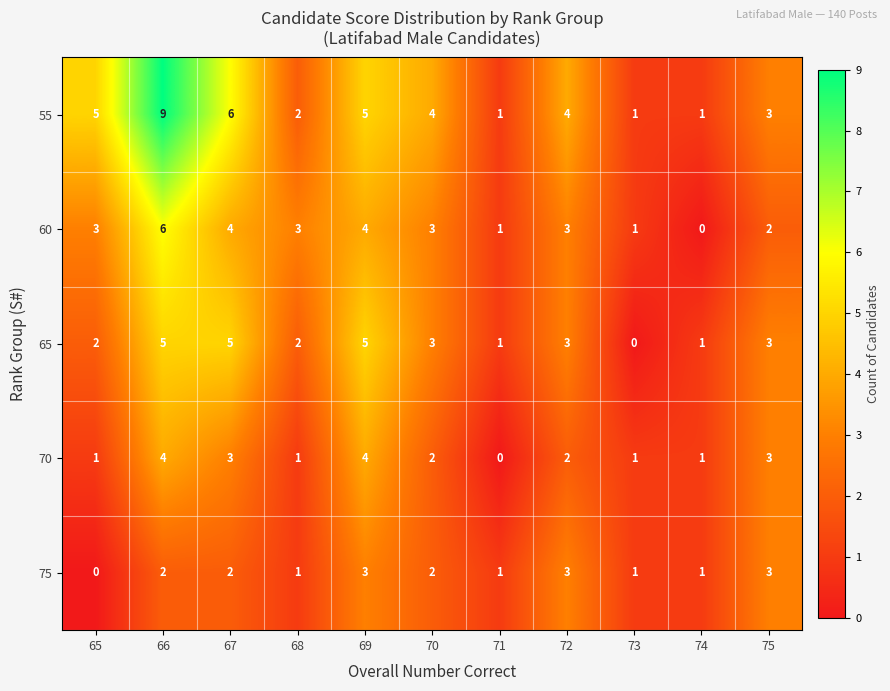

What is the difference between the highest and lowest values at 71?

1